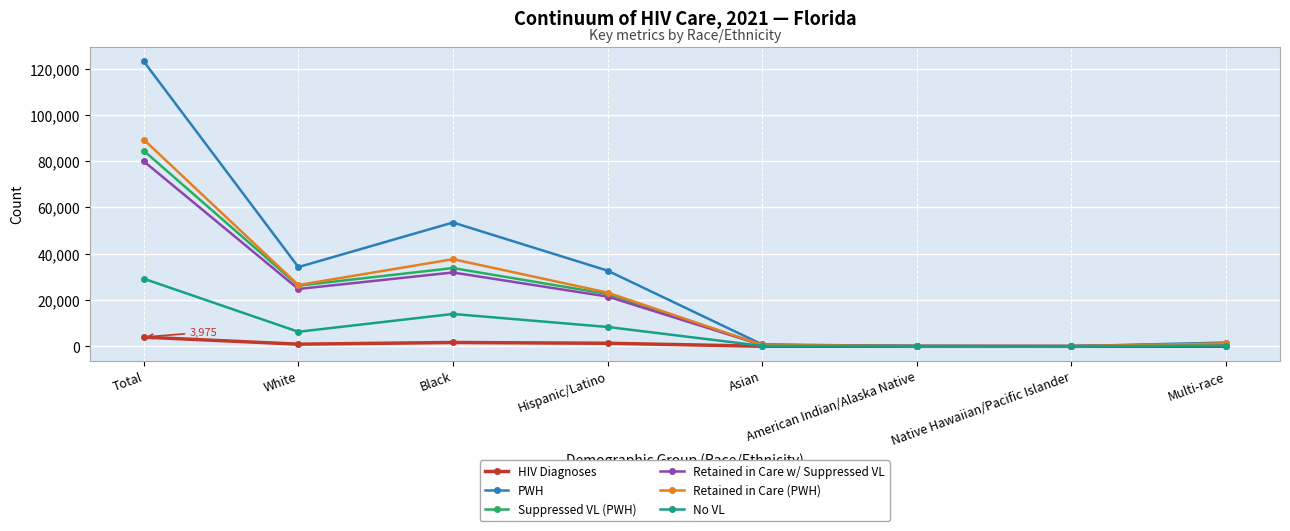

At which category is the sum across all series the highest?

Total